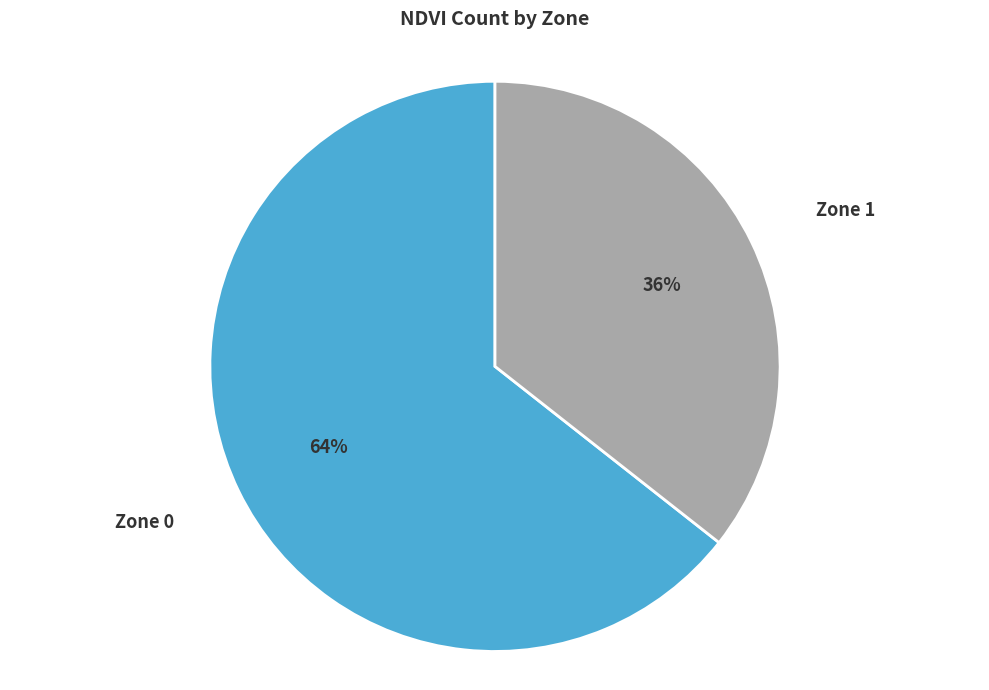

To the nearest percent, what is the average slice percentage?

50%